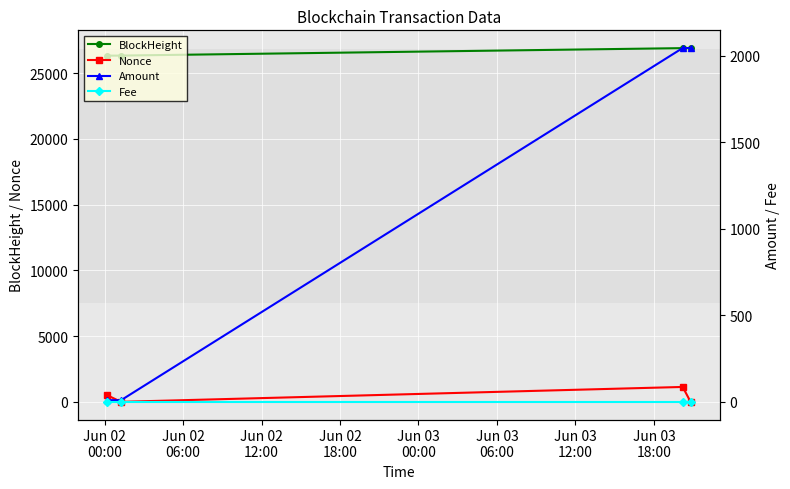

True or false: Nonce and BlockHeight cross at least once.

False